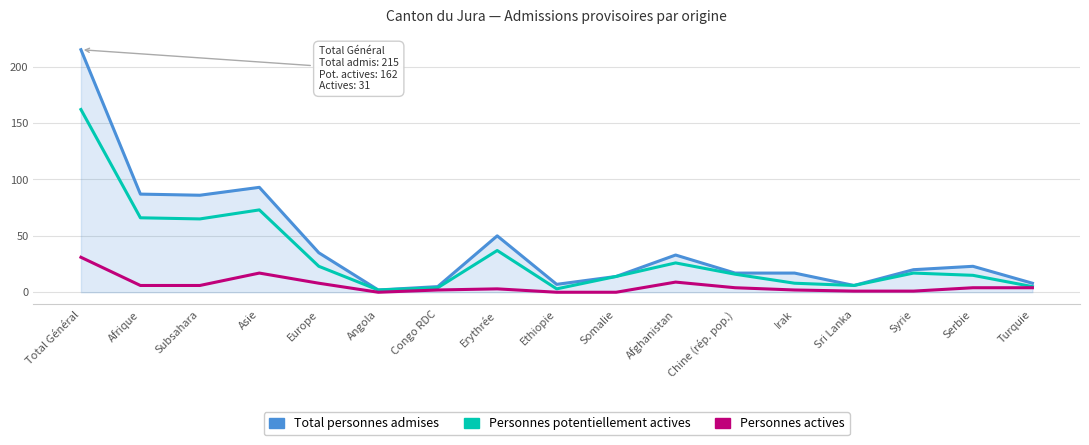

What is the spread (max minus min) of values at Total Général?

184